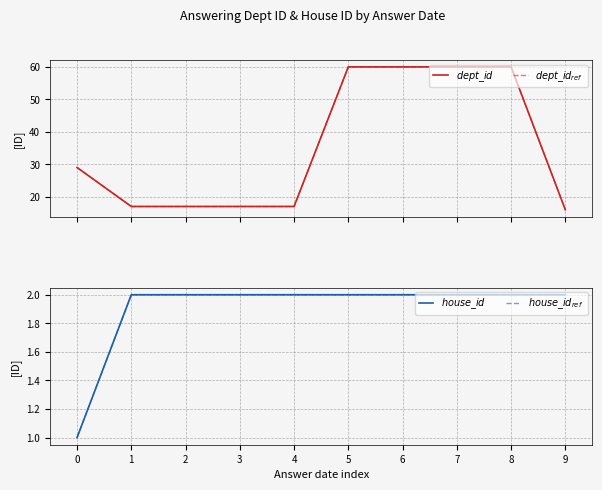

What is the value of the $house\_id$ point at the 8th from the left?

2